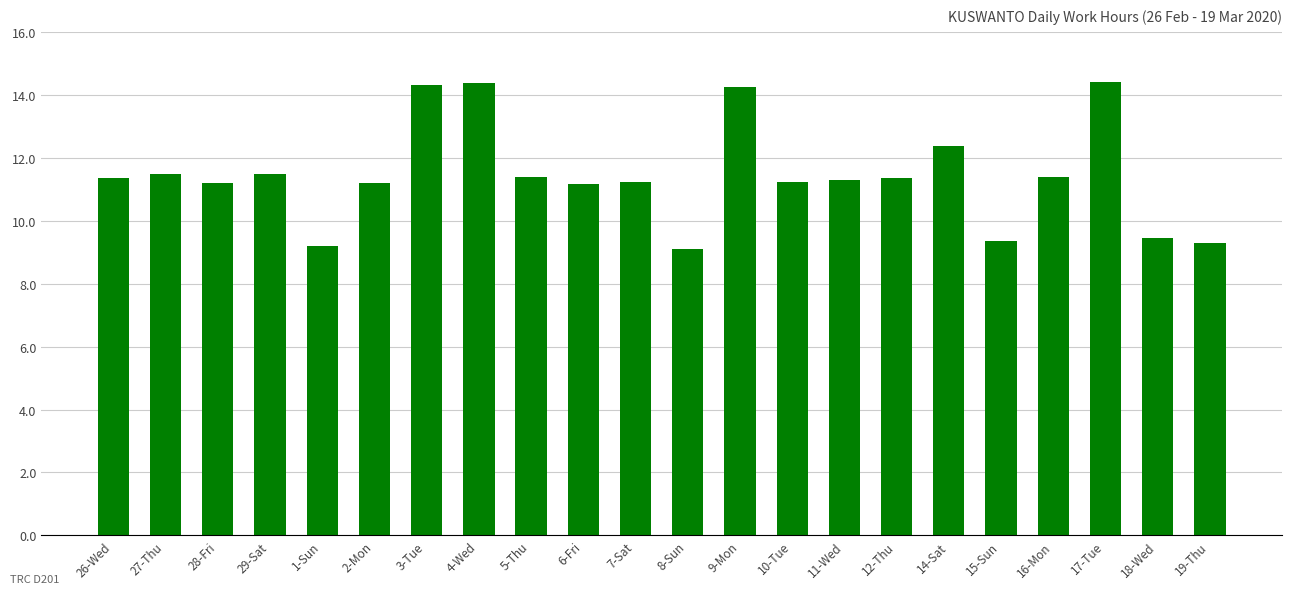

What is the difference between the maximum and minimum values?

5.3